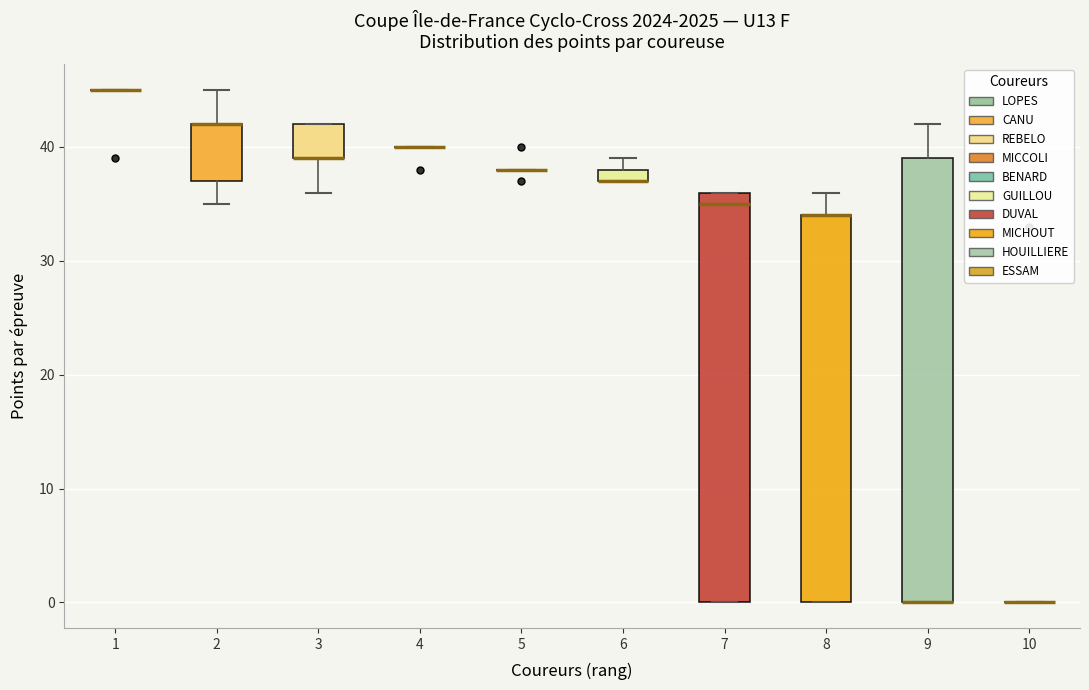

Which box is the tallest, from its lower edge to its upper edge?

9